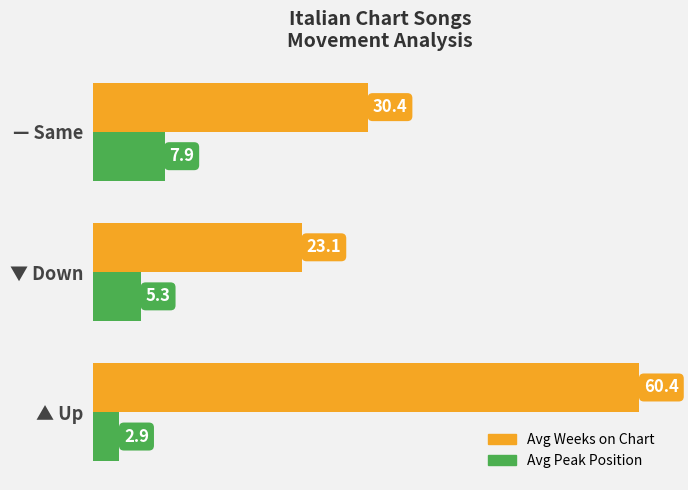

True or false: Avg Weeks on Chart has a value of 32.8 at ▼ Down.

False